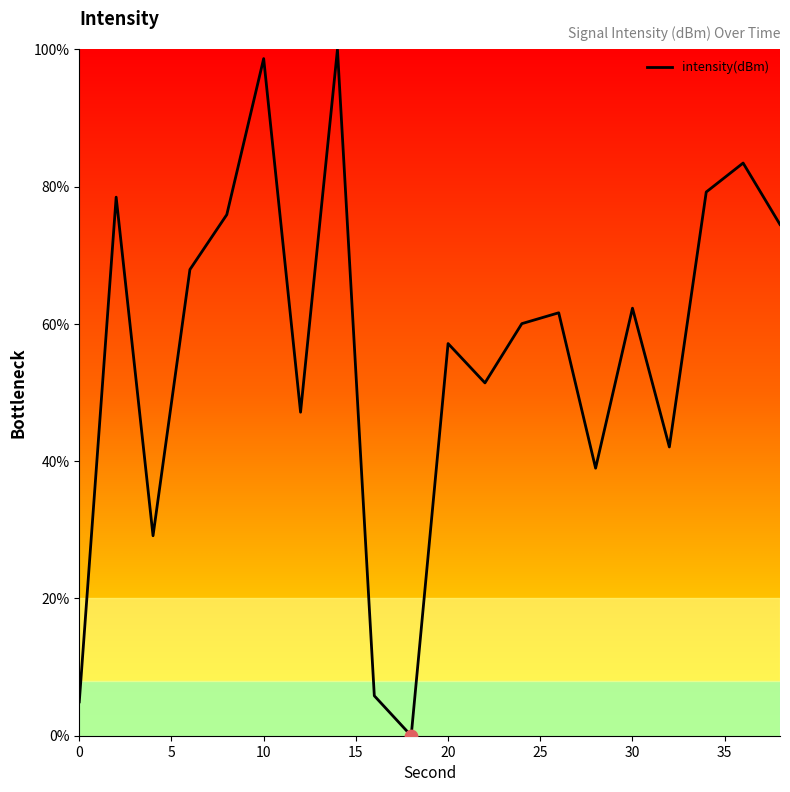

What is the greatest value displayed?

100.0